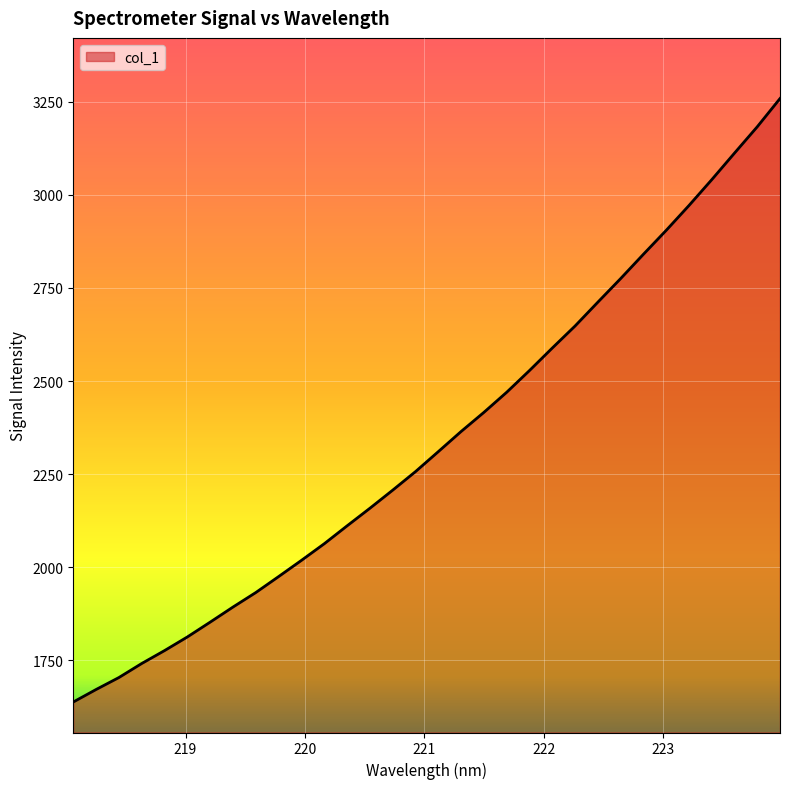

What is the greatest value displayed?

3258.7